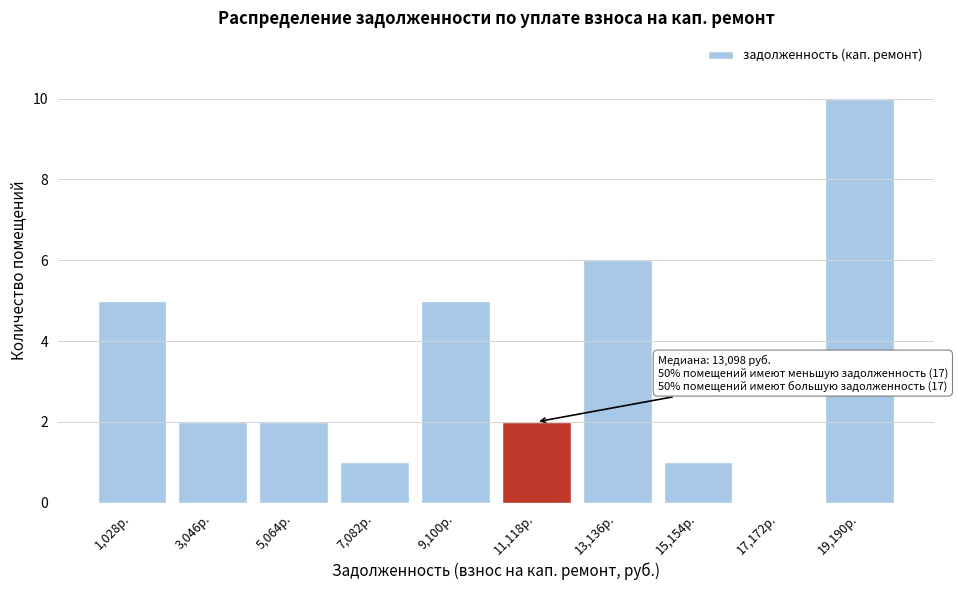

Reading left to right, what are all the values shown in this chart?

1,028р.=5	3,046р.=2	5,064р.=2	7,082р.=1	9,100р.=5	11,118р.=2	13,136р.=6	15,154р.=1	17,172р.=0	19,190р.=10